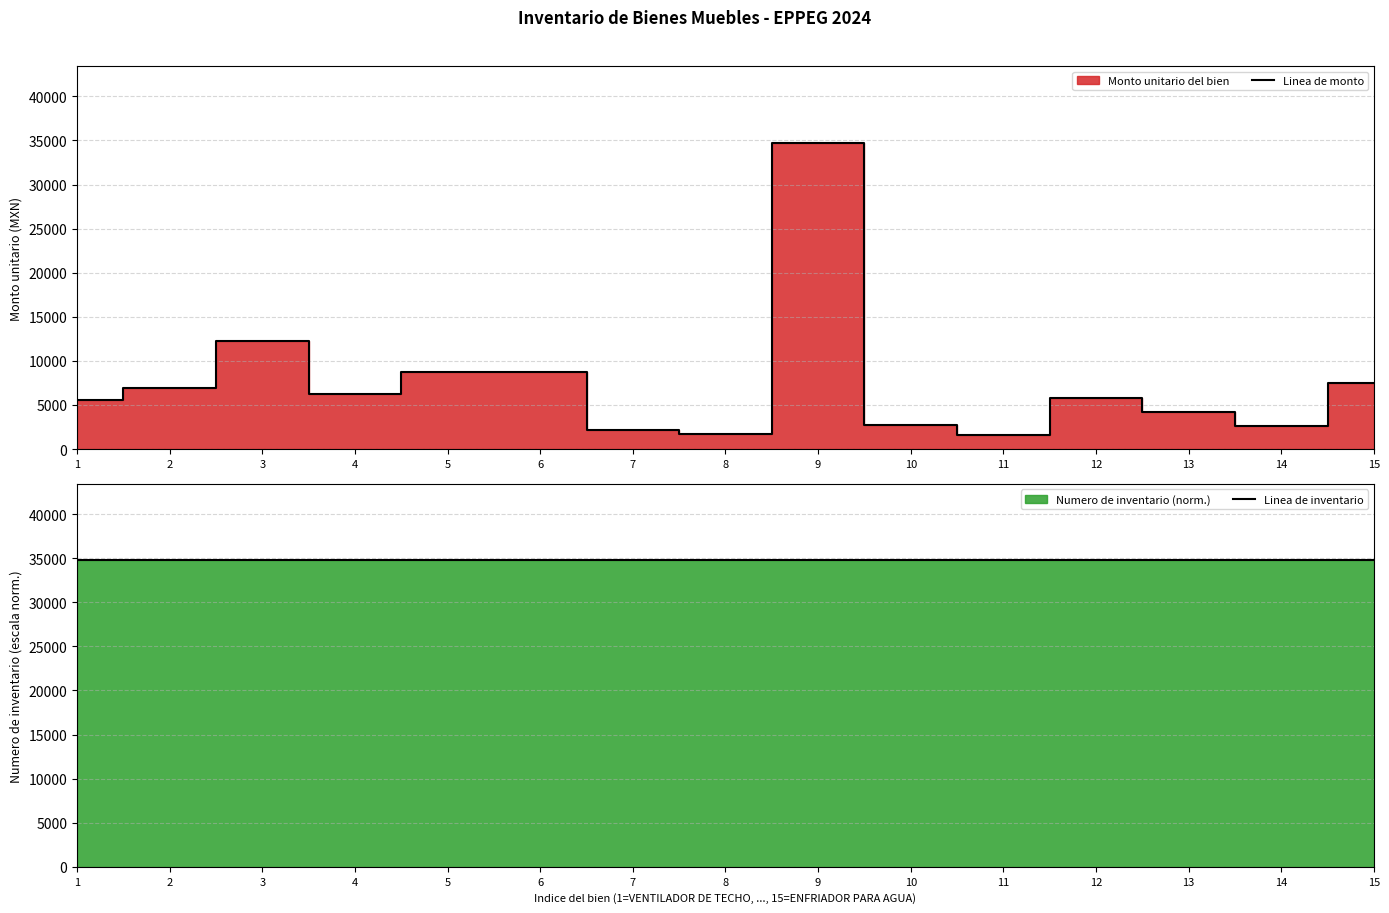

Which series has the widest spread of values?

Linea de monto